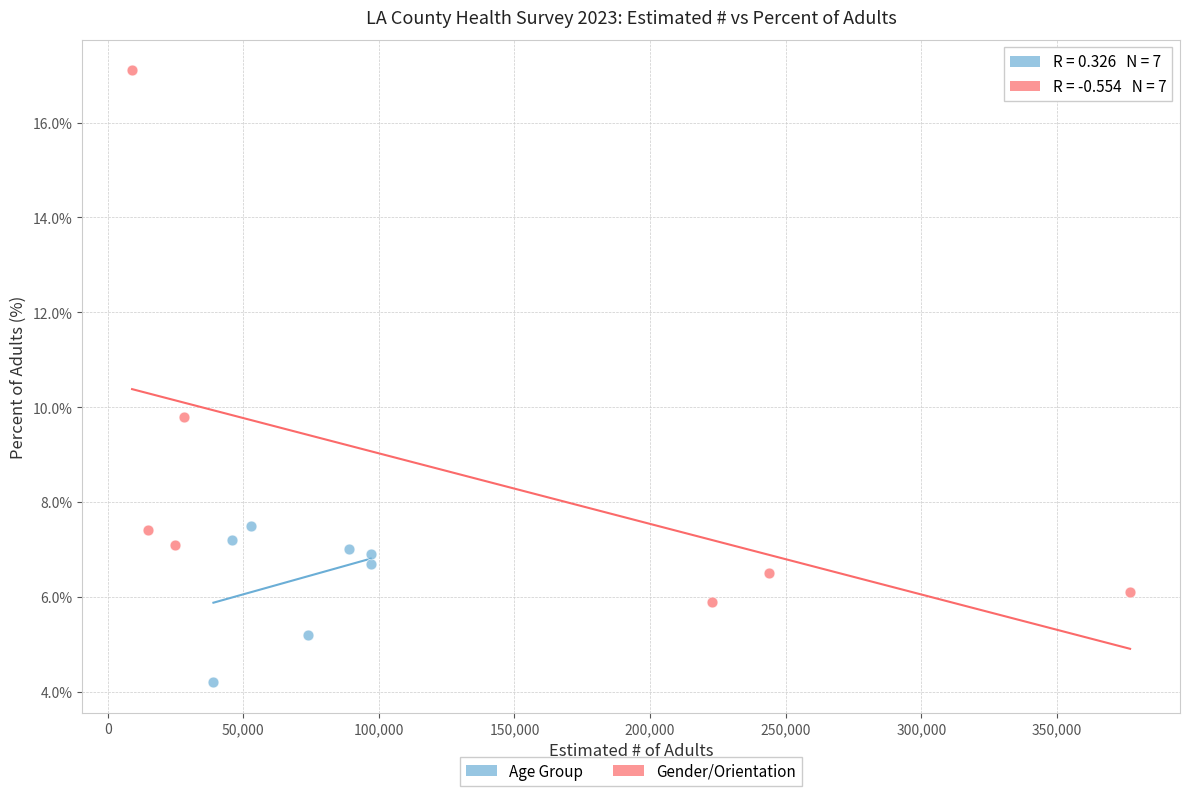

Which series reaches the maximum Y coordinate?

Gender/Orientation